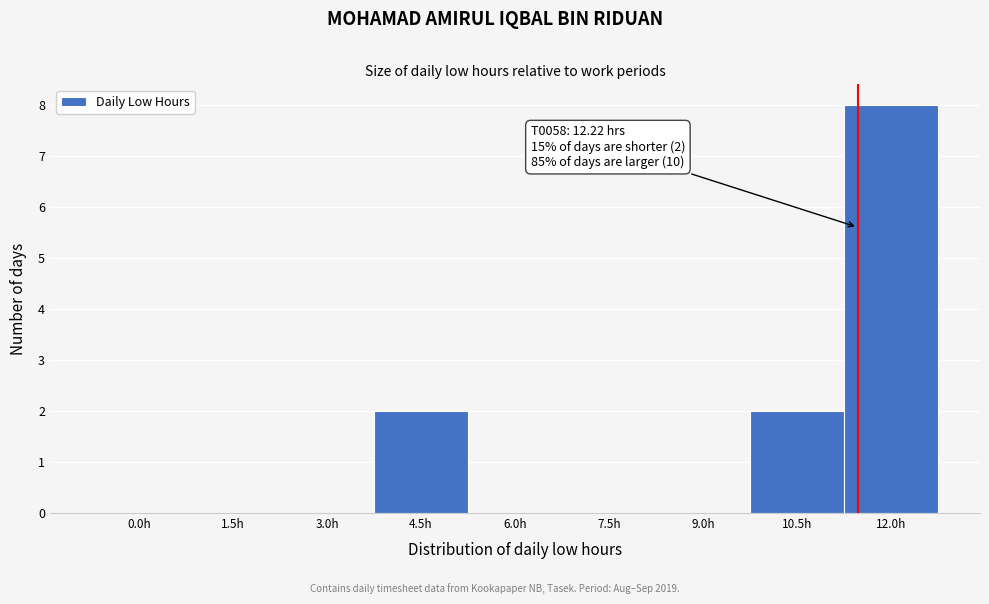

Reading left to right, extract all data points from this chart.

0.0h=0	1.5h=0	3.0h=0	4.5h=2	6.0h=0	7.5h=0	9.0h=0	10.5h=2	12.0h=8